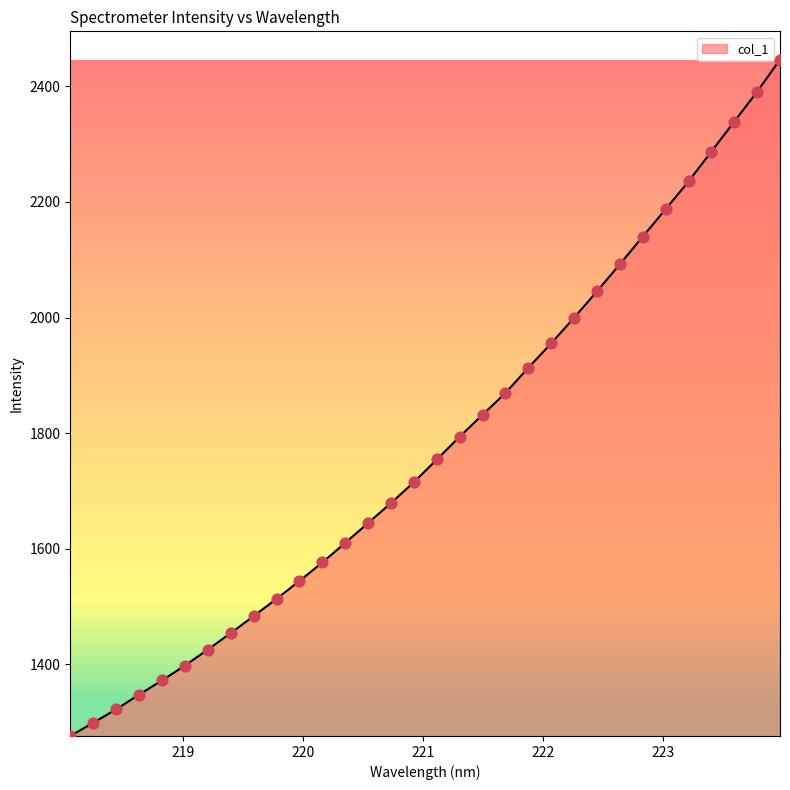

What is the smallest value displayed?

1276.2